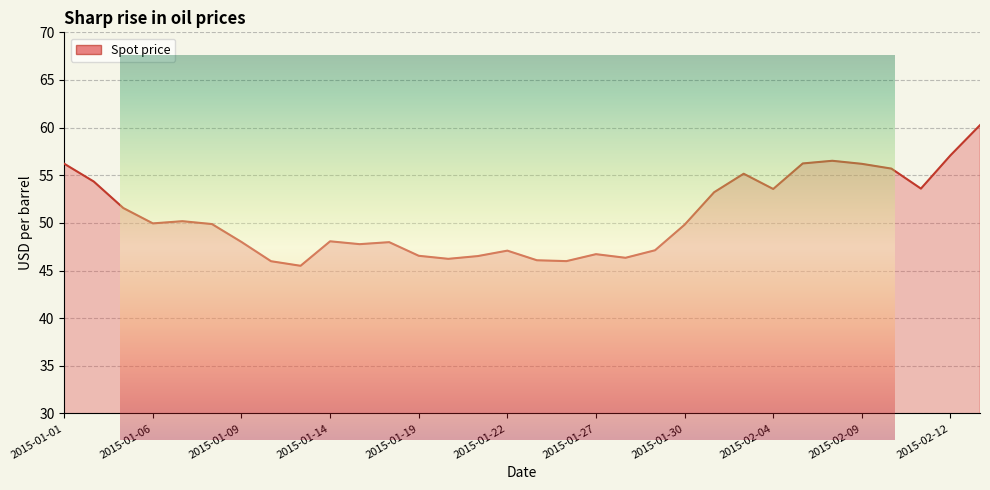

Where is the first local minimum?

2015-01-06